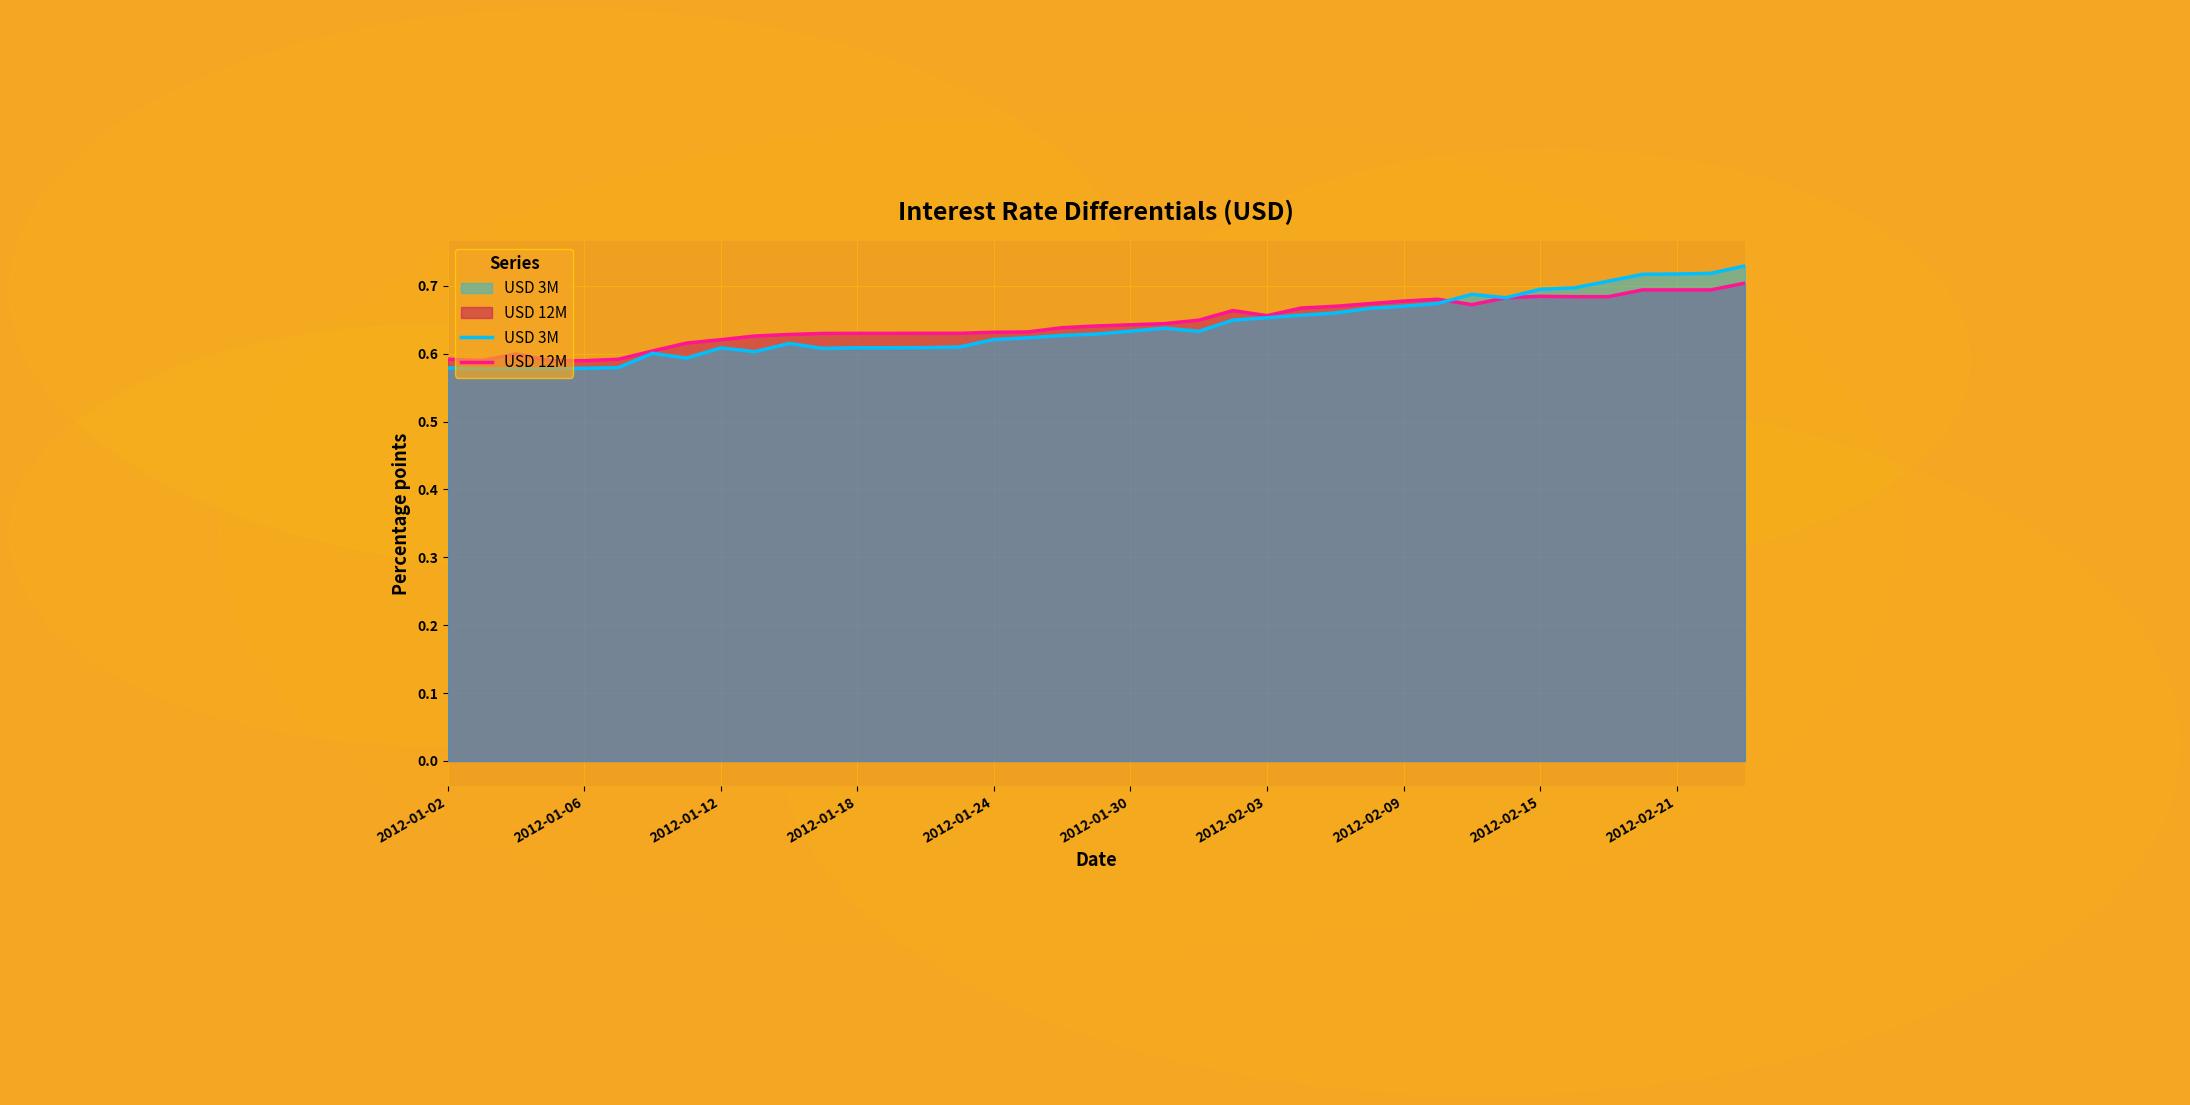

Which series has the largest range (max minus min)?

USD 3M